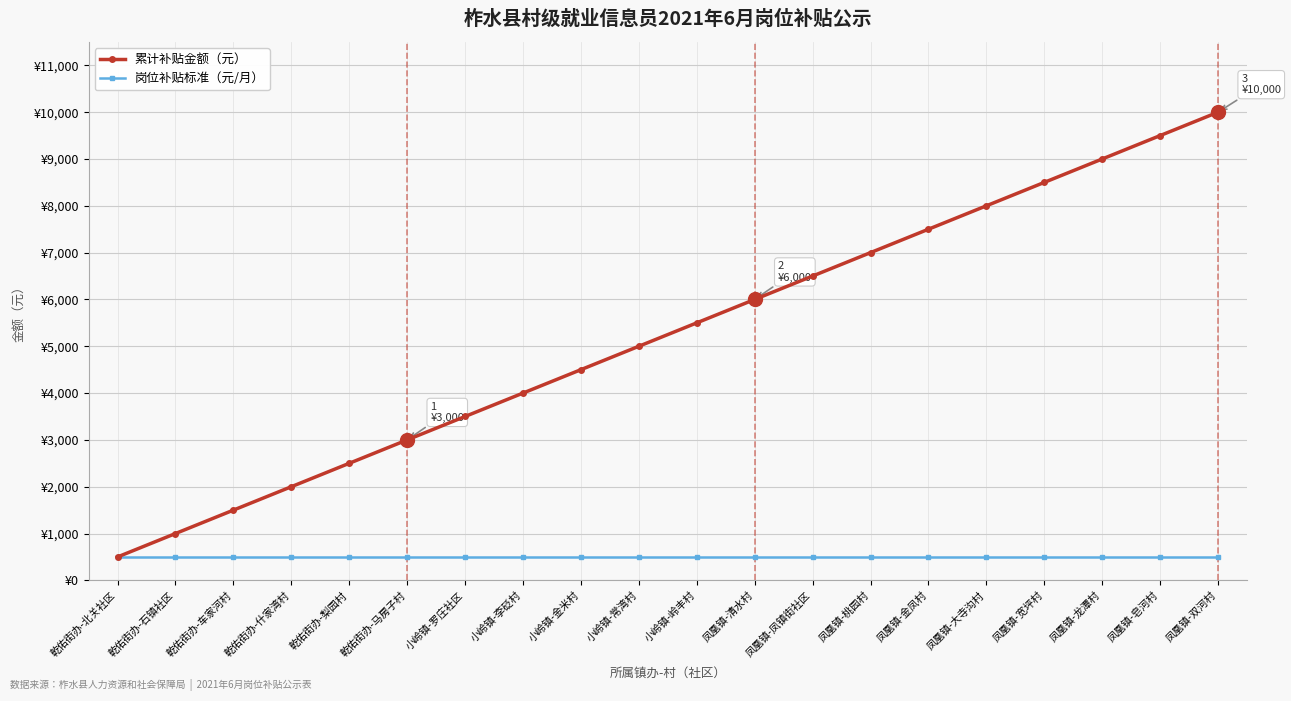

What are all the series names shown in the legend?

累计补贴金额（元）, 岗位补贴标准（元/月）